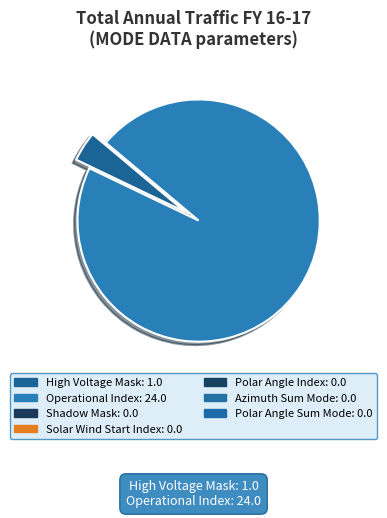

How many segments does this pie chart have?

7